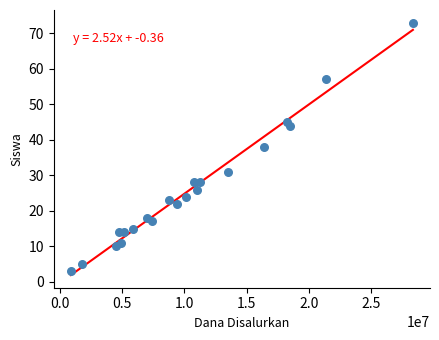

What is the range of X values (max minus min)?

27450000